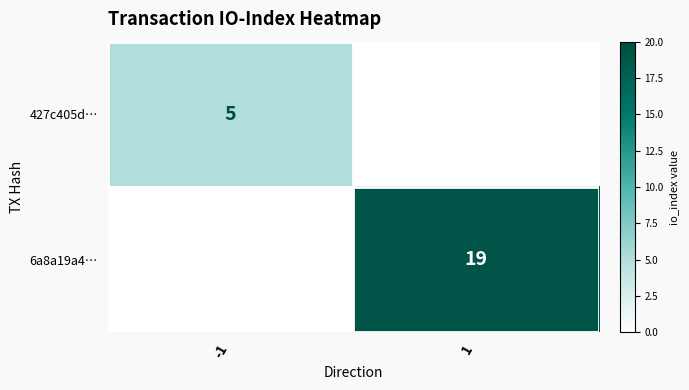

The value of 427c405d… at -1 is 5. True or false?

True